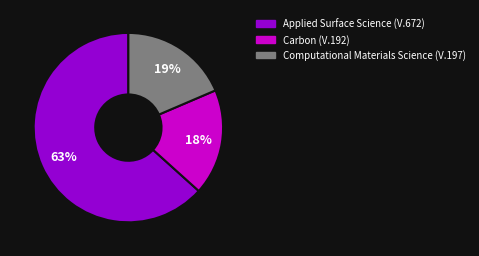

Does any single category account for the majority?

Yes